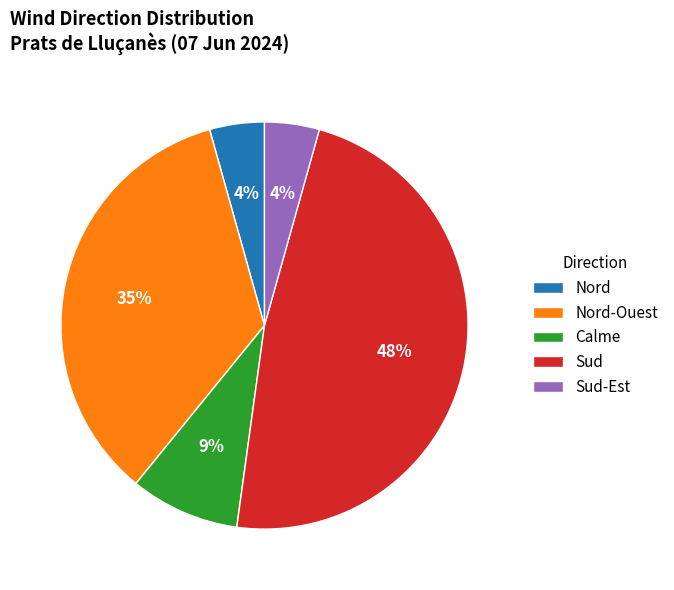

Which slice is the largest?

Sud